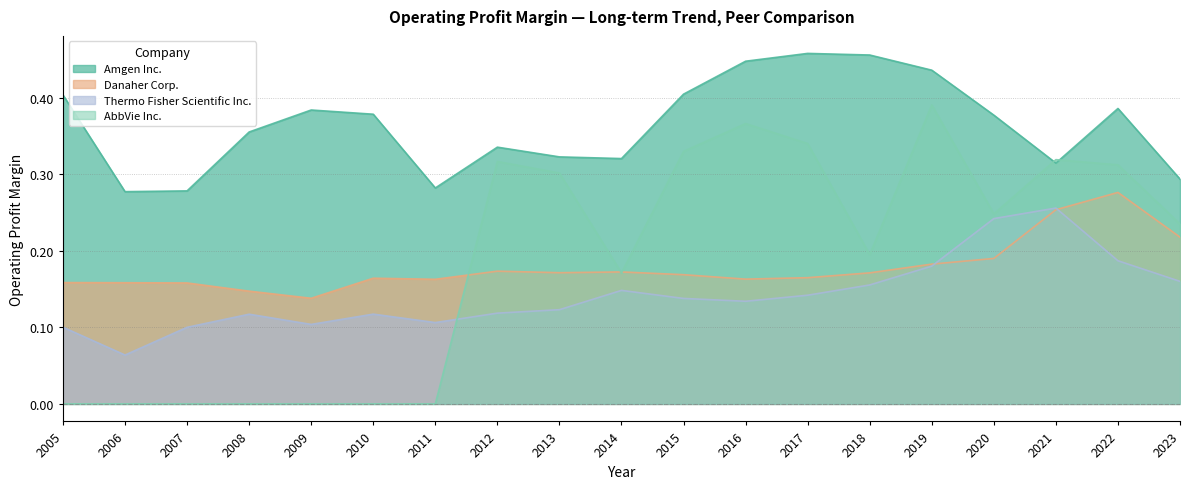

True or false: AbbVie Inc. has more than 2 points higher than both neighbors.

True